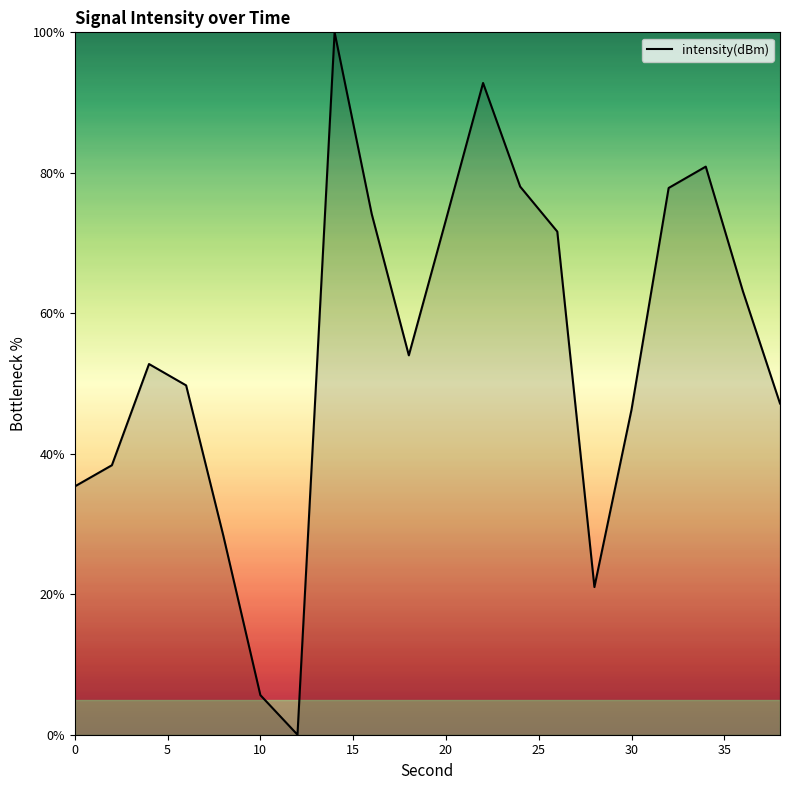

What is the difference between the maximum and minimum values?

100.0